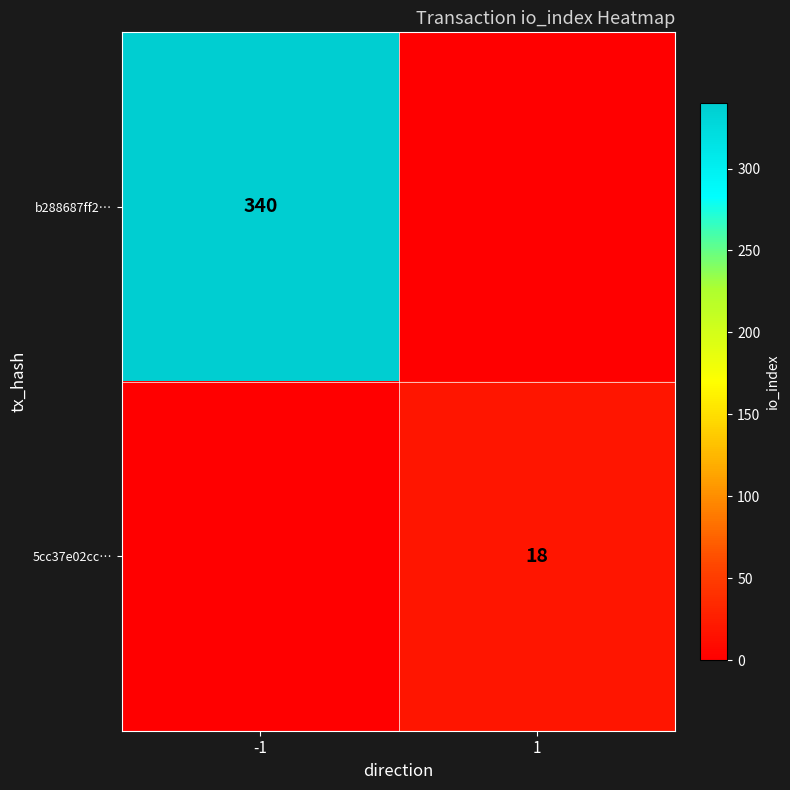

The b288687ff2… series shows 126 at -1. True or false?

False